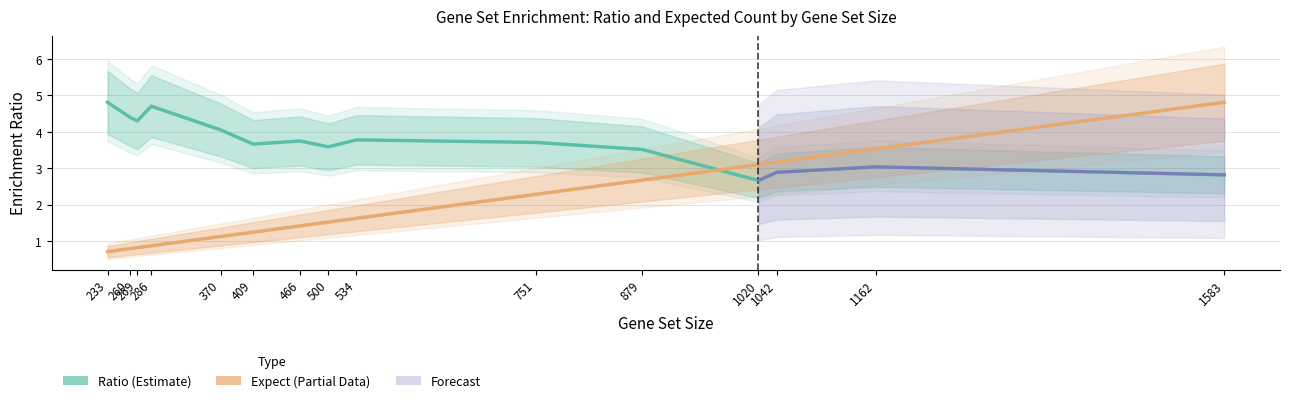

What is the difference between the Ratio (Estimate) values at 466 and 260?

0.7